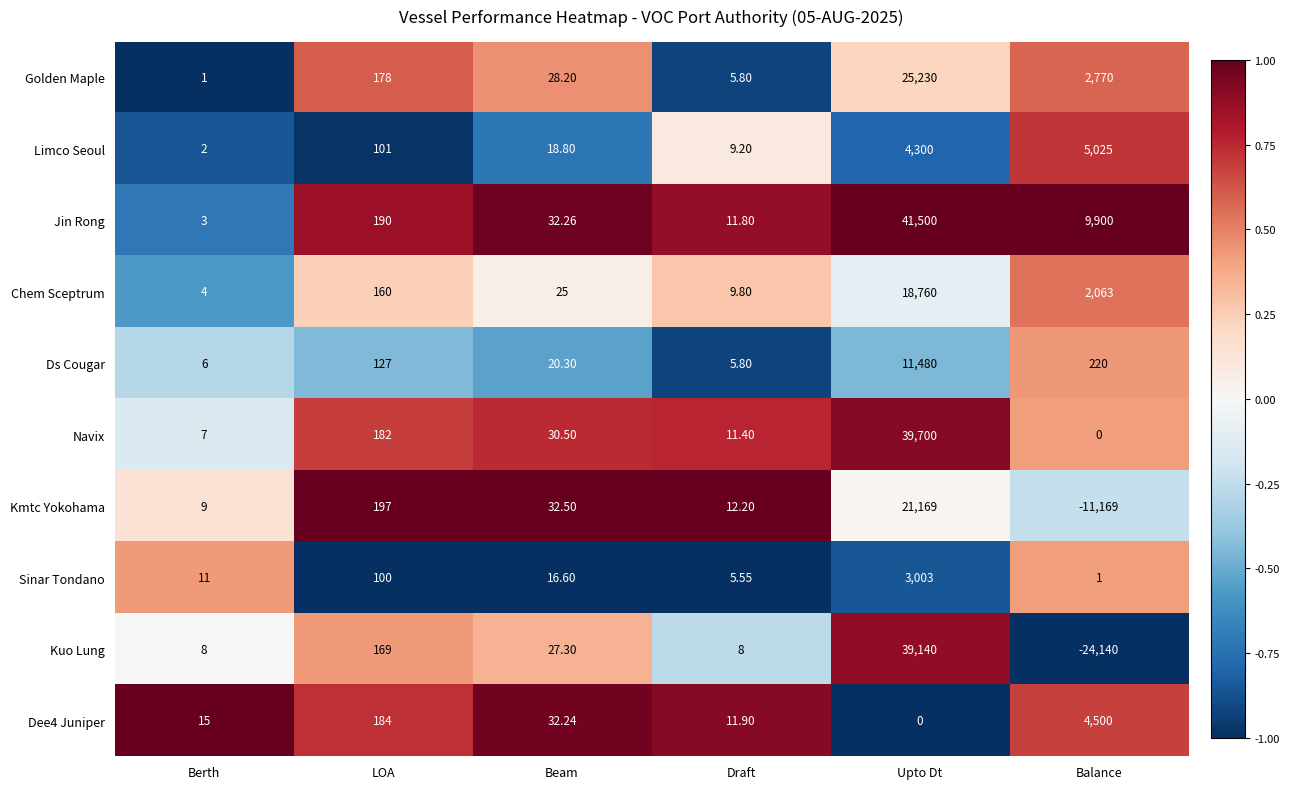

Which series changed the most between LOA and Beam?

Kmtc Yokohama